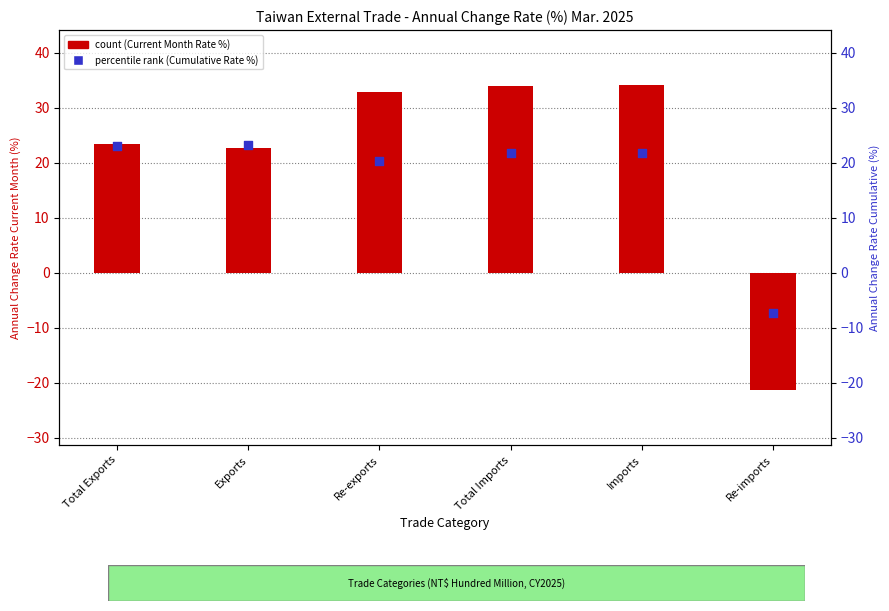

Which series has the largest total across all categories?

Annual Change Rate Current Month